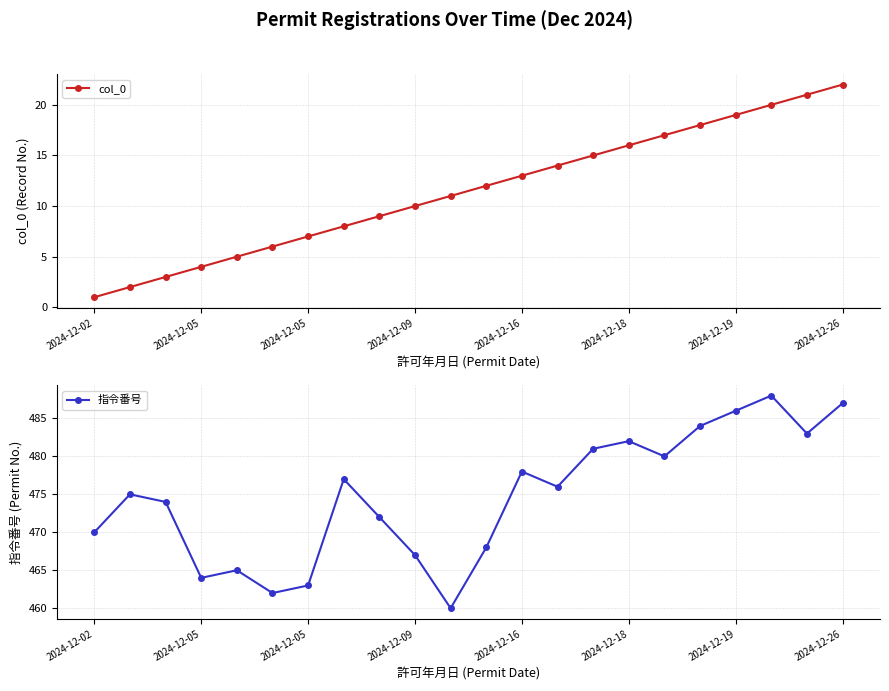

How many lines are shown in the chart?

2